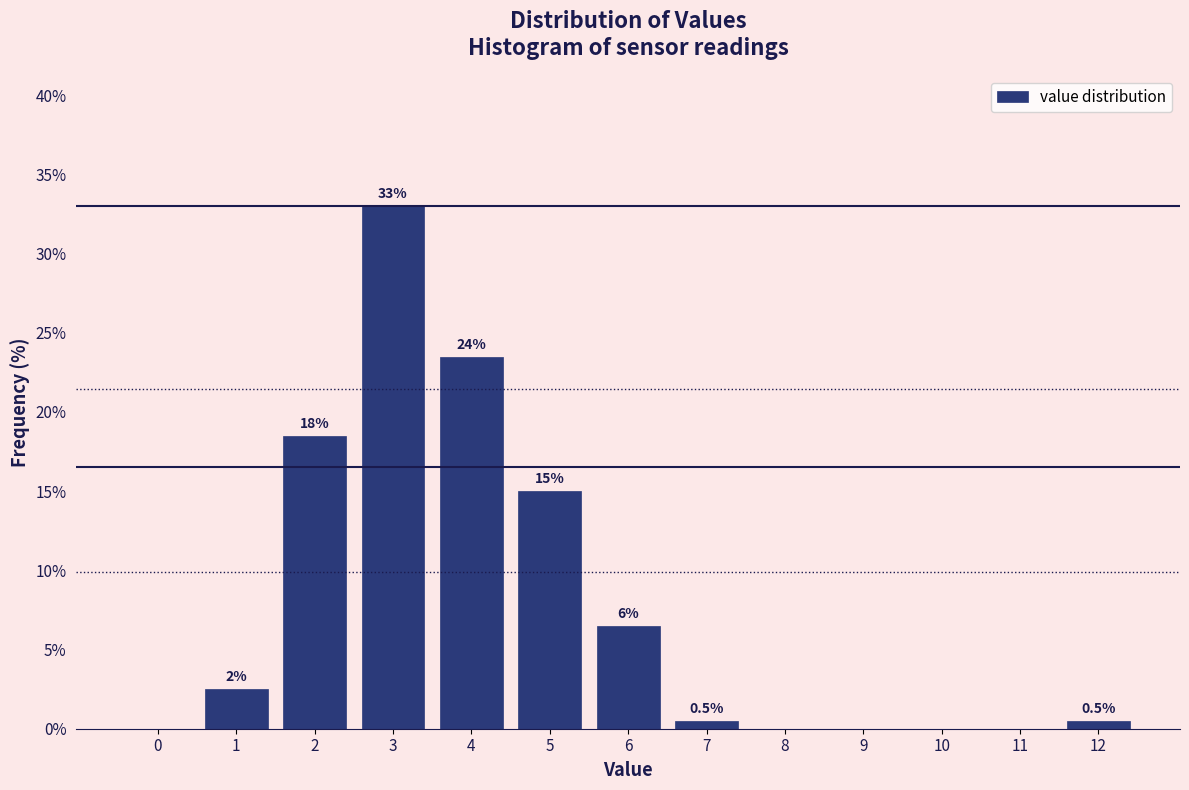

Reading right to left, what are all the values shown in this chart?

12=0.5	11=0.0	10=0.0	9=0.0	8=0.0	7=0.5	6=6.5	5=15.0	4=23.5	3=33.0	2=18.5	1=2.5	0=0.0